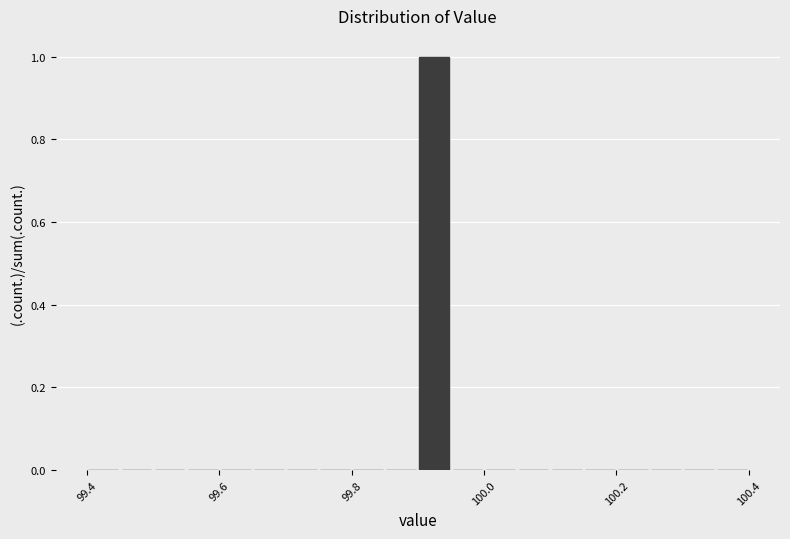

Around what value on the x-axis is the tallest bar? Give the approximate position of its centre, as read against the axis.

99.92